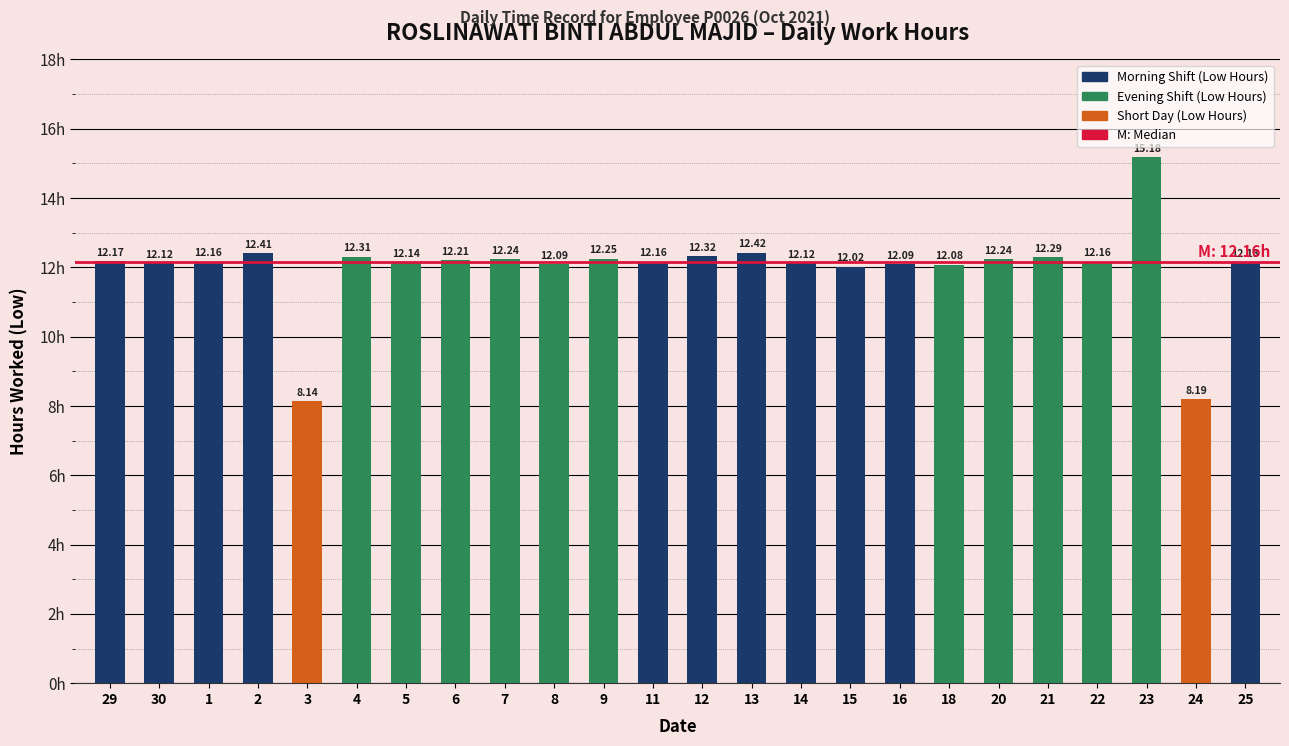

What is the change in value from 22 to 23?

+3.0